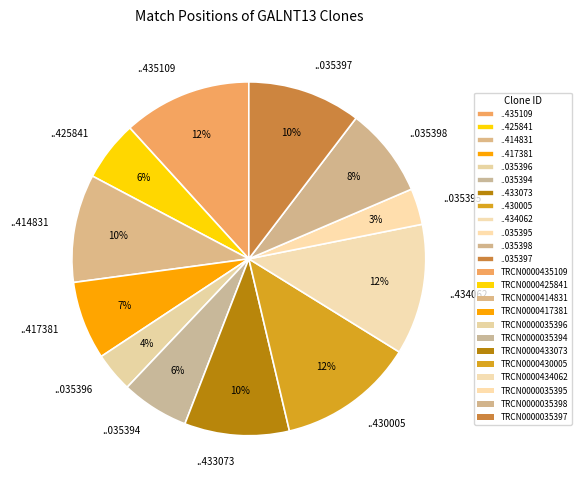

Is there any slice that represents more than half of the pie?

No